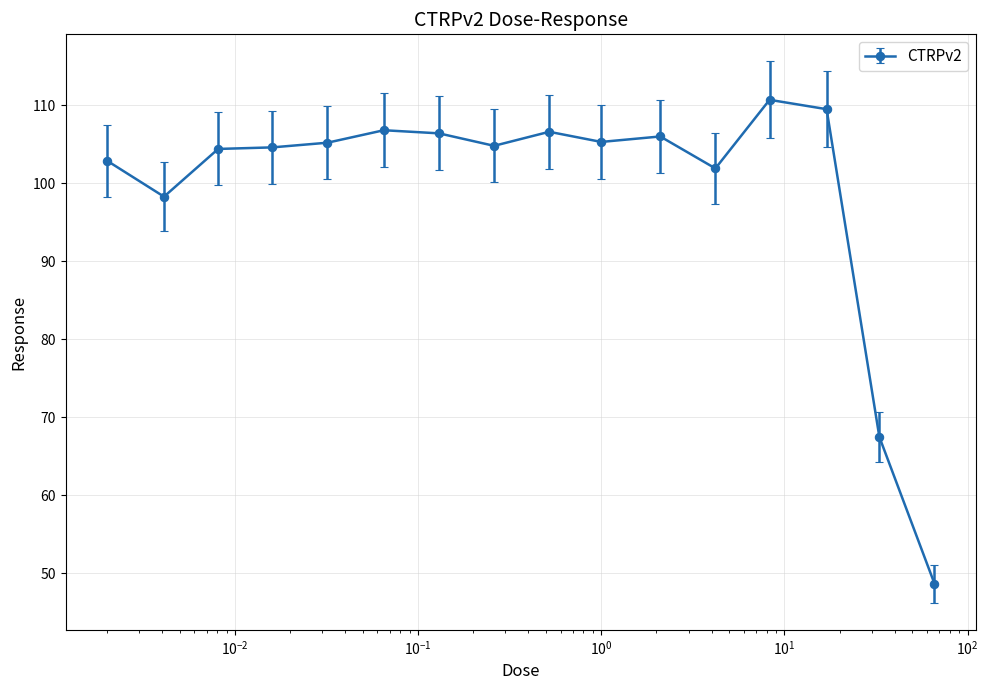

What is the value of the 9th point from the left?

106.6